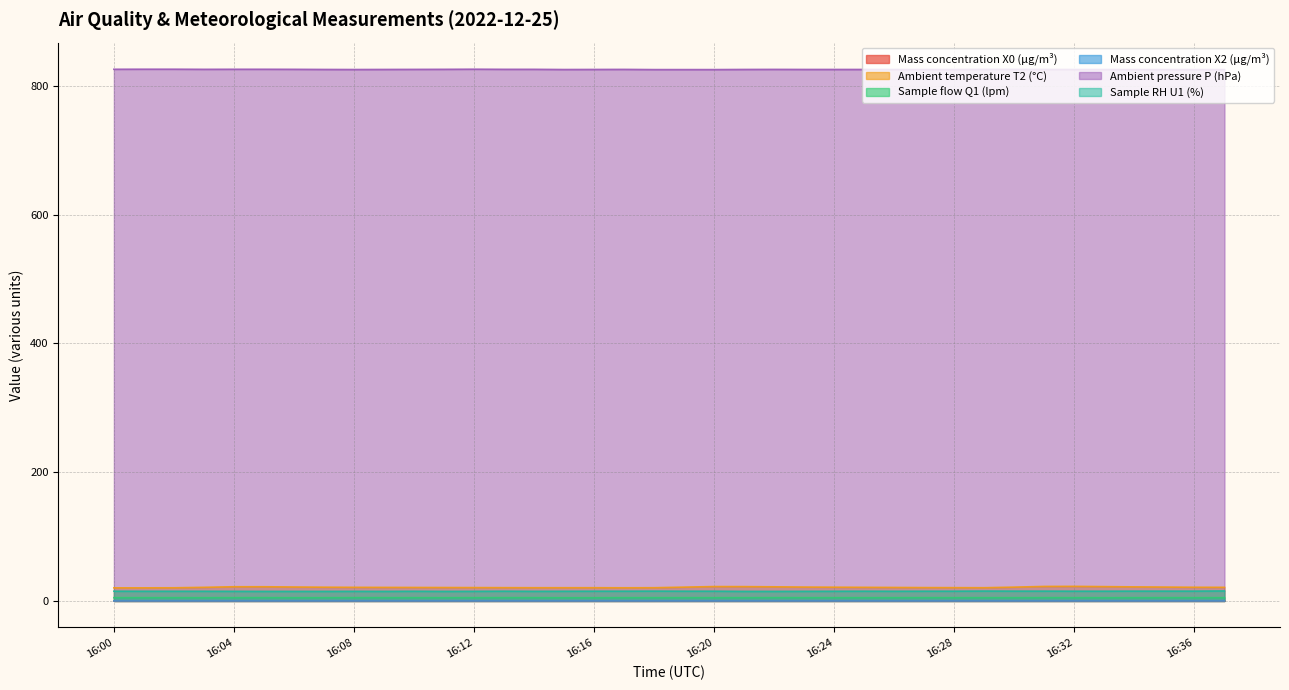

Between 16:09 and 16:16, which is larger?

16:09